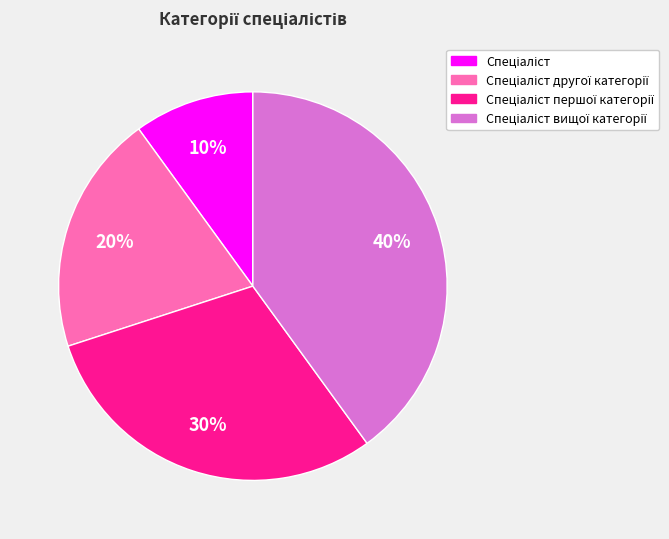

Is there a majority slice in this chart?

No